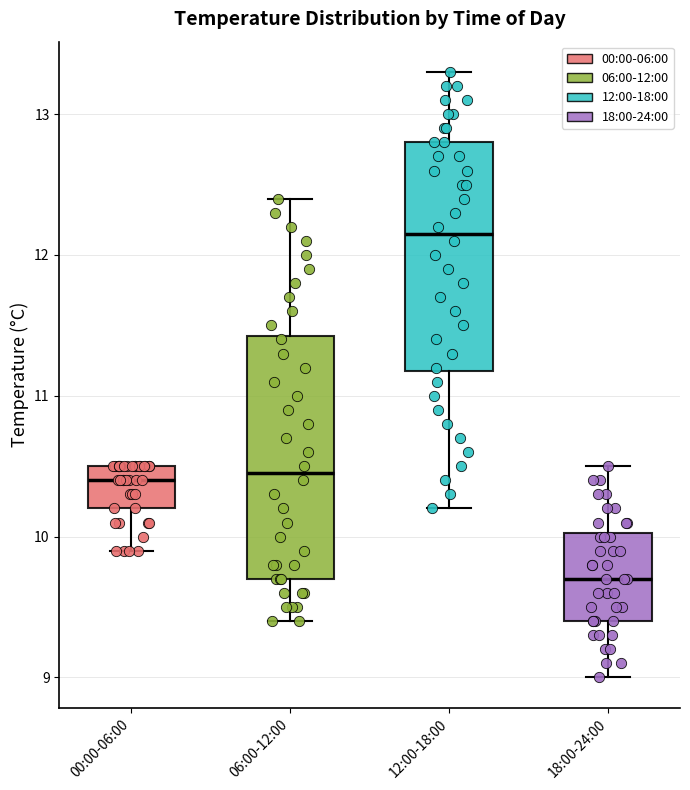

Reading left to right, transcribe this box plot: for each box, give where its median line is, the range the box spans, and where its two whiskers end, as read against the y-axis. The values are not printed on the chart, so give them approximately, as read against the axis.

00:00-06:00: median 10.4, box 10.2 to 10.5, whiskers 9.9 to 10.5
06:00-12:00: median 10.5, box 9.7 to 11.4, whiskers 9.4 to 12.4
12:00-18:00: median 12.2, box 11.2 to 12.8, whiskers 10.2 to 13.3
18:00-24:00: median 9.7, box 9.4 to 10.0, whiskers 9.0 to 10.5